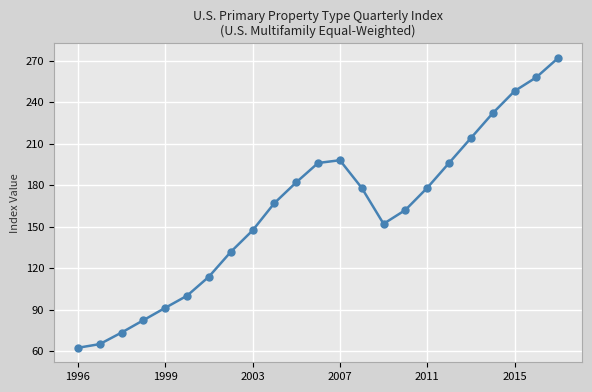

What is the smallest value displayed?

62.3